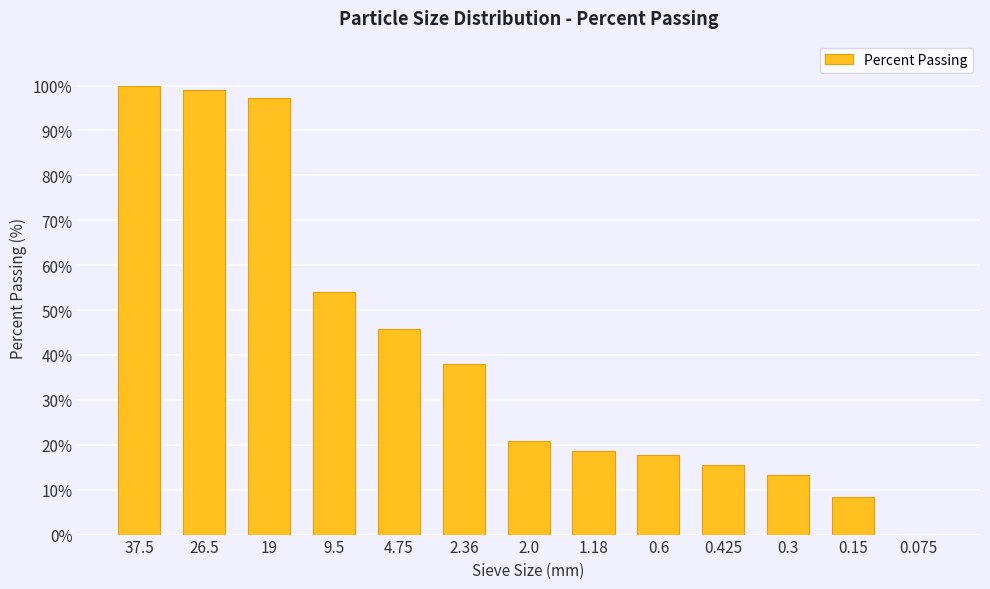

What is the sum of all values?

528.2